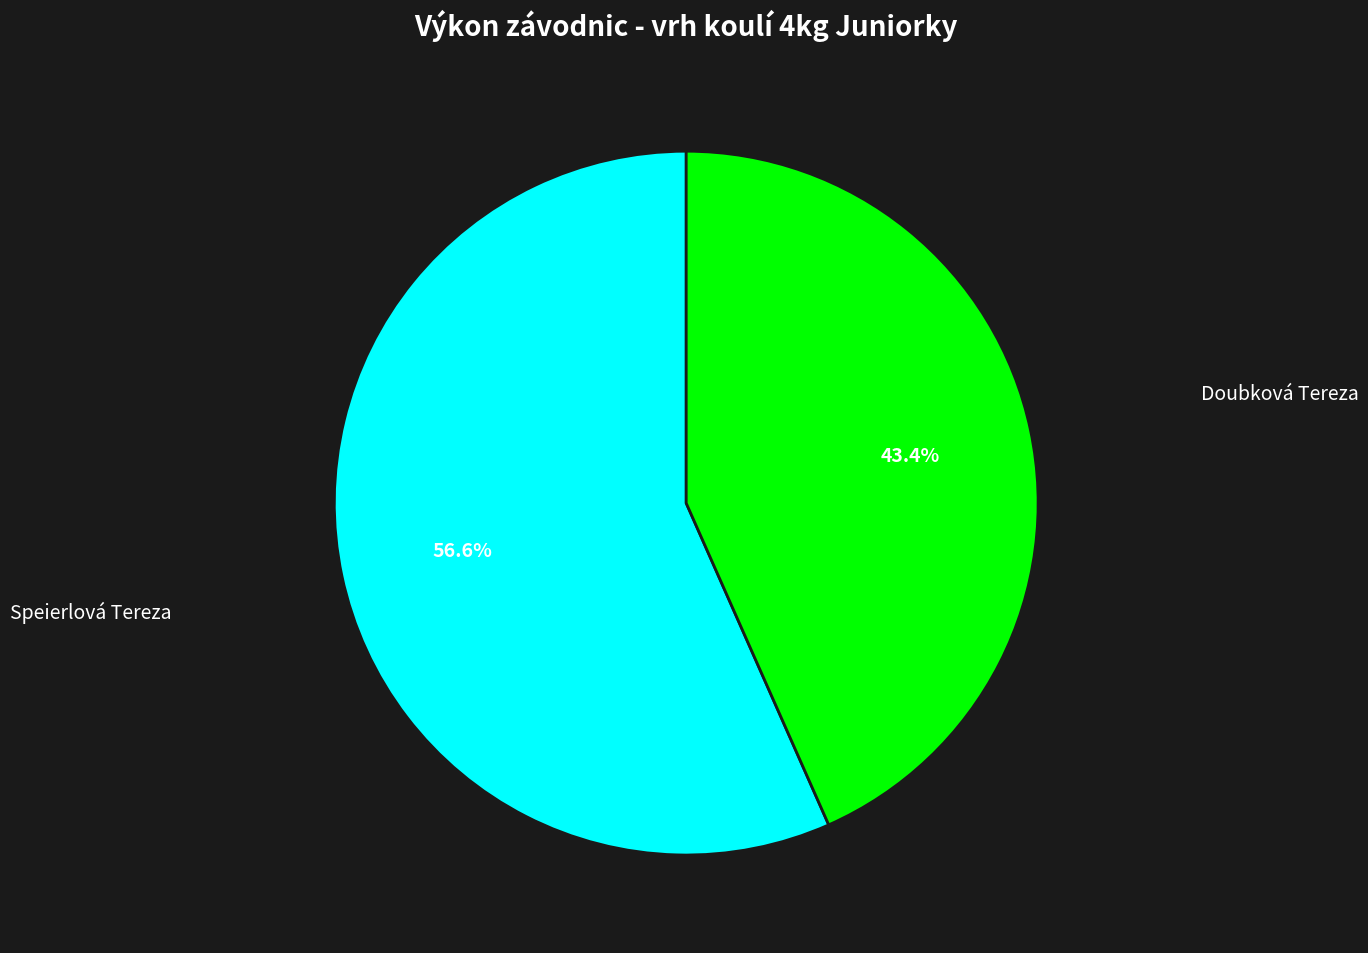

Count the number of slices in the pie.

2